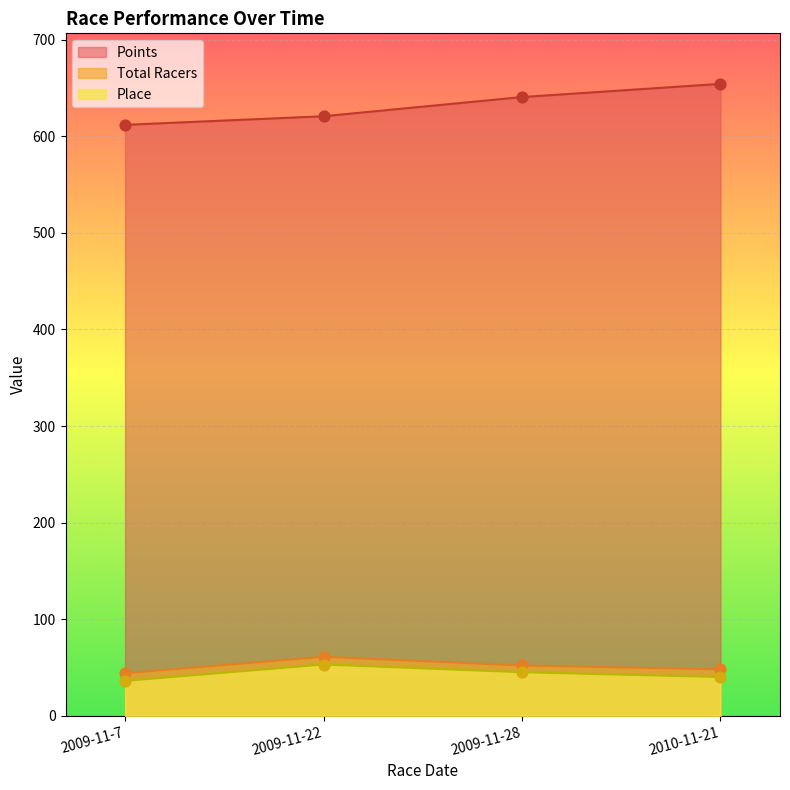

At which category is the sum across all series the highest?

2010-11-21